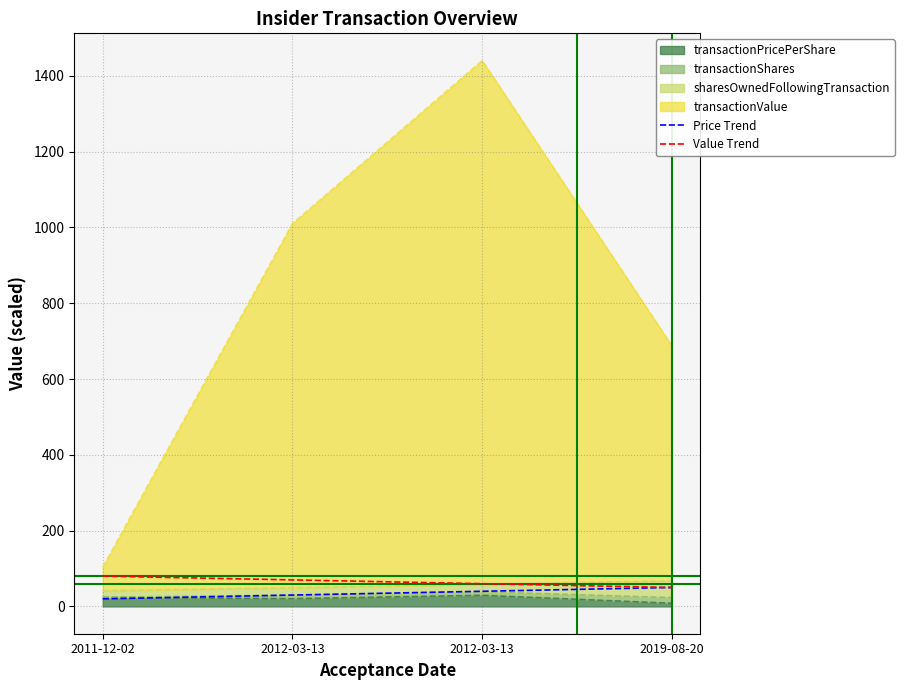

Does the chart have visible grid lines?

Yes